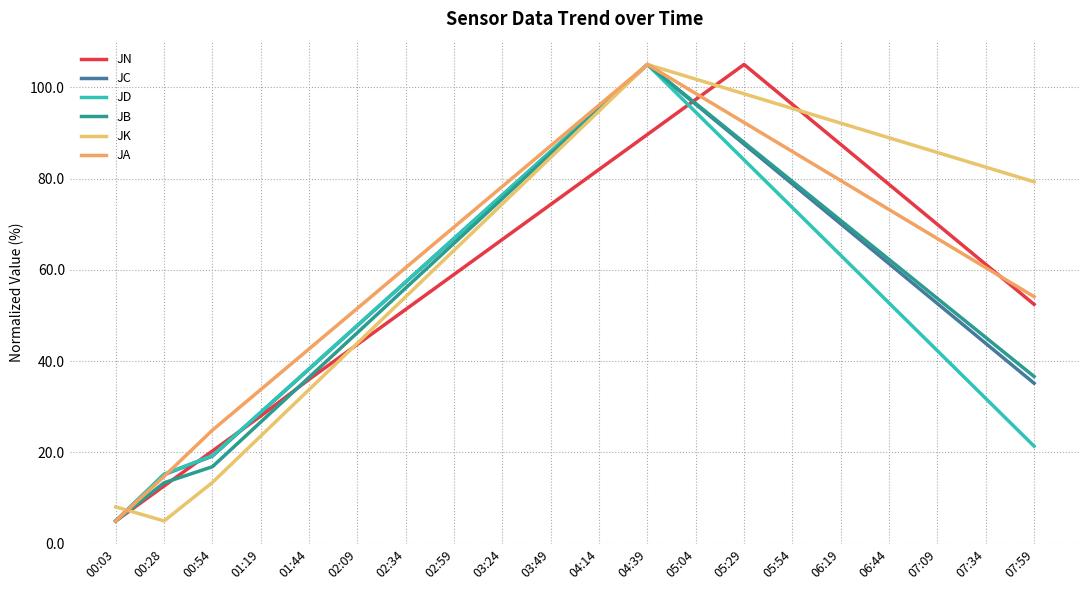

True or false: JK has more than 2 interior local peaks.

False